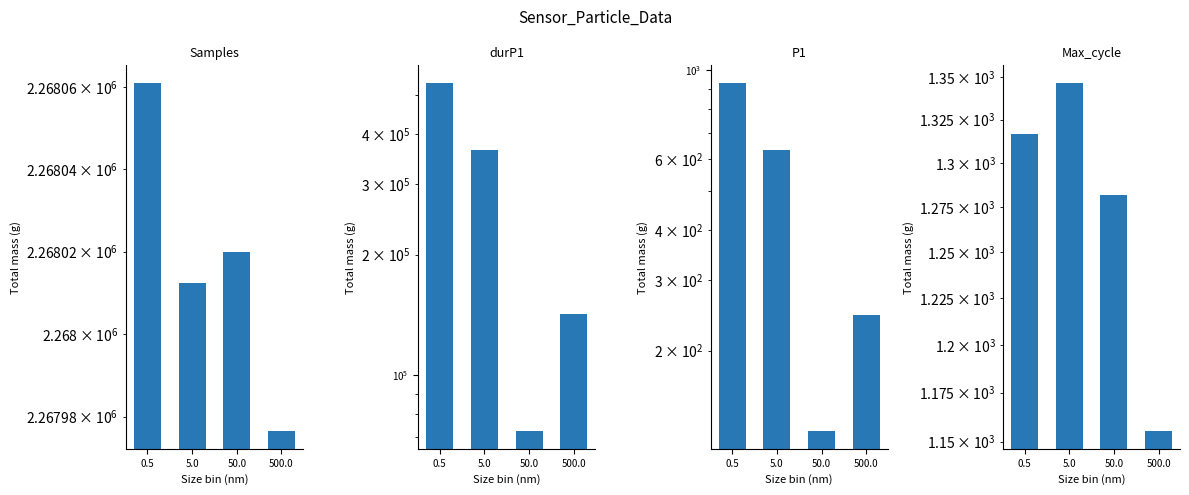

The value of Max_cycle at 50.0 is 1282.0. True or false?

True